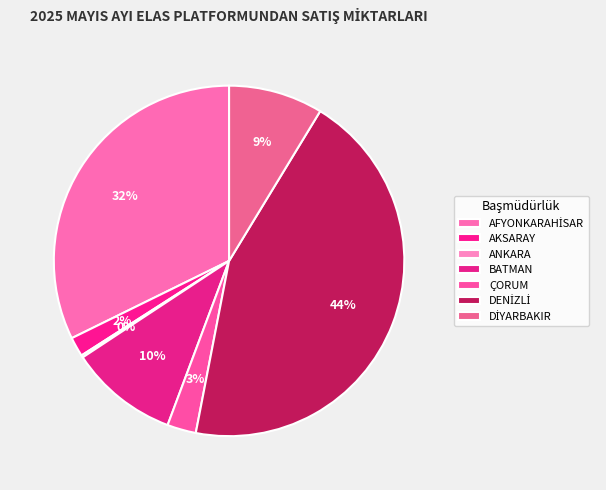

Count the number of slices in the pie.

7